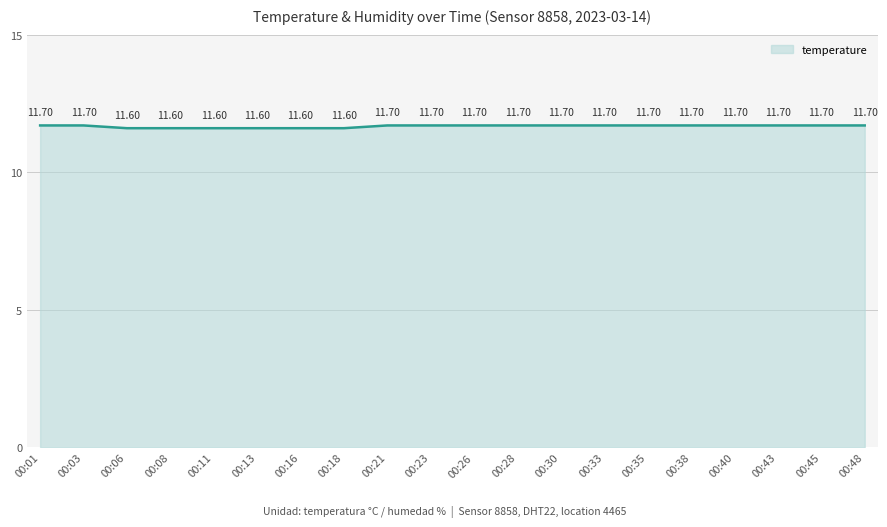

Reading left to right, extract all data points from this chart.

11.7	11.7	11.6	11.6	11.6	11.6	11.6	11.6	11.7	11.7	11.7	11.7	11.7	11.7	11.7	11.7	11.7	11.7	11.7	11.7